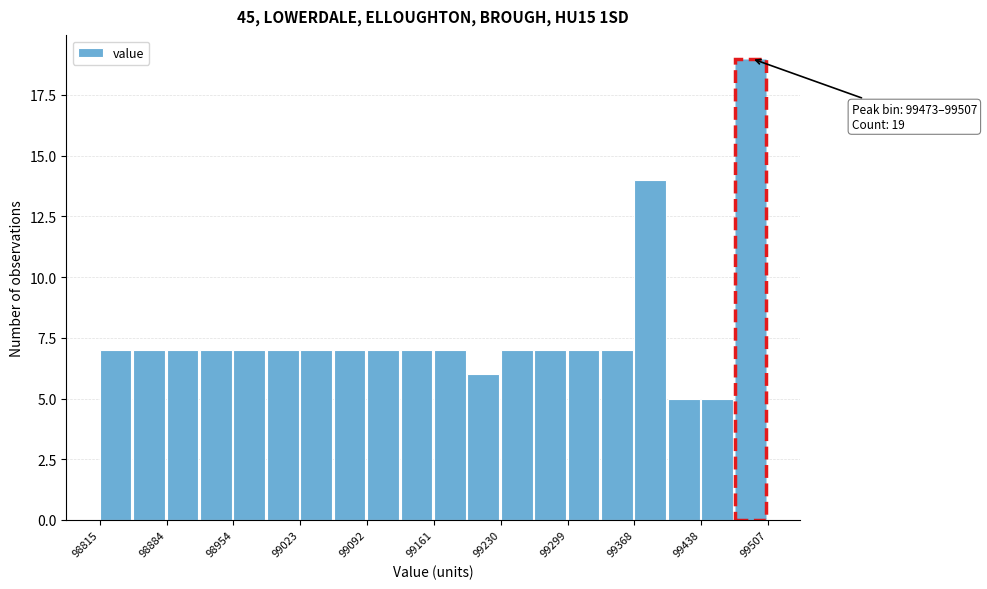

Around what value on the x-axis is the tallest bar? Give the approximate position of its centre, as read against the axis.

99490